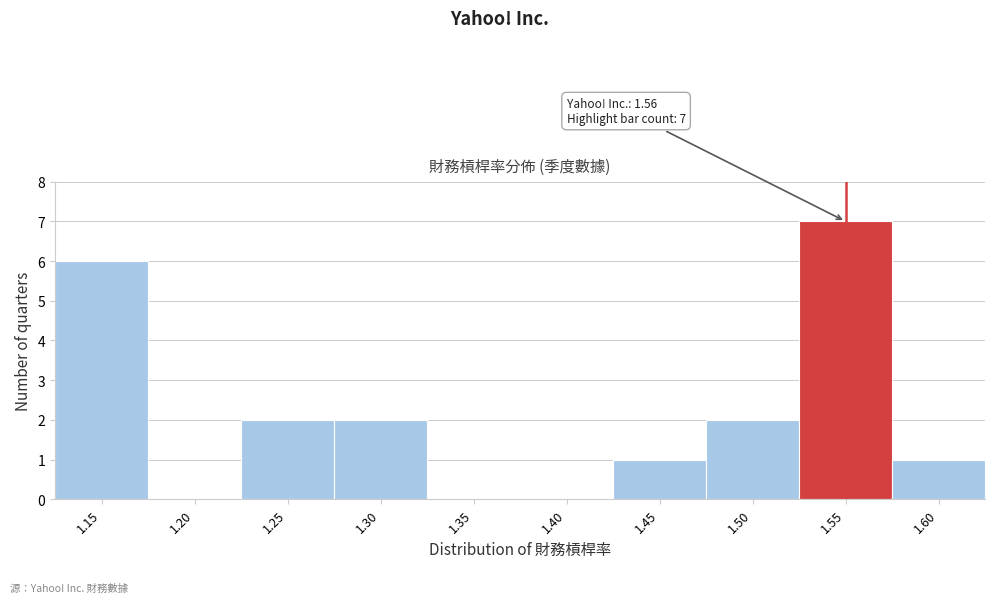

Reading right to left, what are all the values shown in this chart?

1.60=1	1.55=7	1.50=2	1.45=1	1.40=0	1.35=0	1.30=2	1.25=2	1.20=0	1.15=6